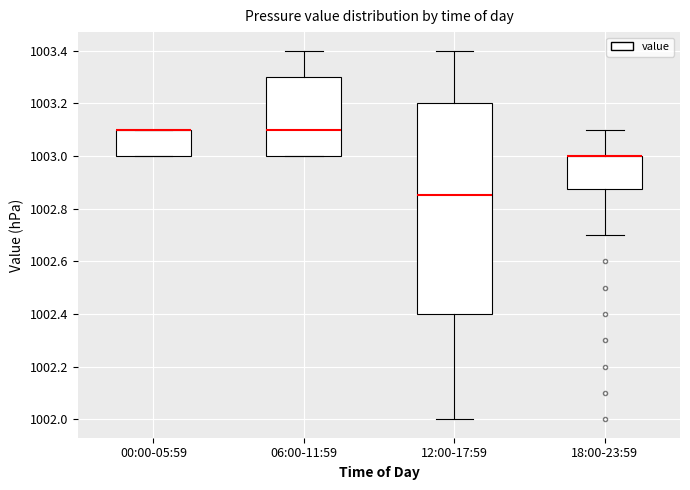

Which box is the tallest, from its lower edge to its upper edge?

12:00-17:59